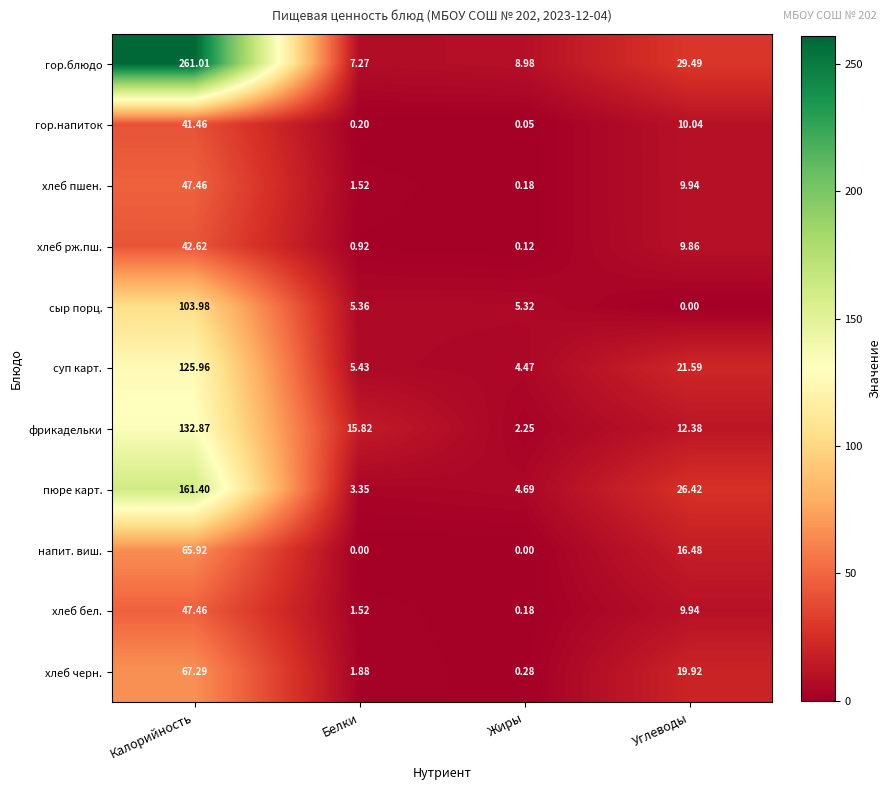

Which series has the largest total across all categories?

гор.блюдо